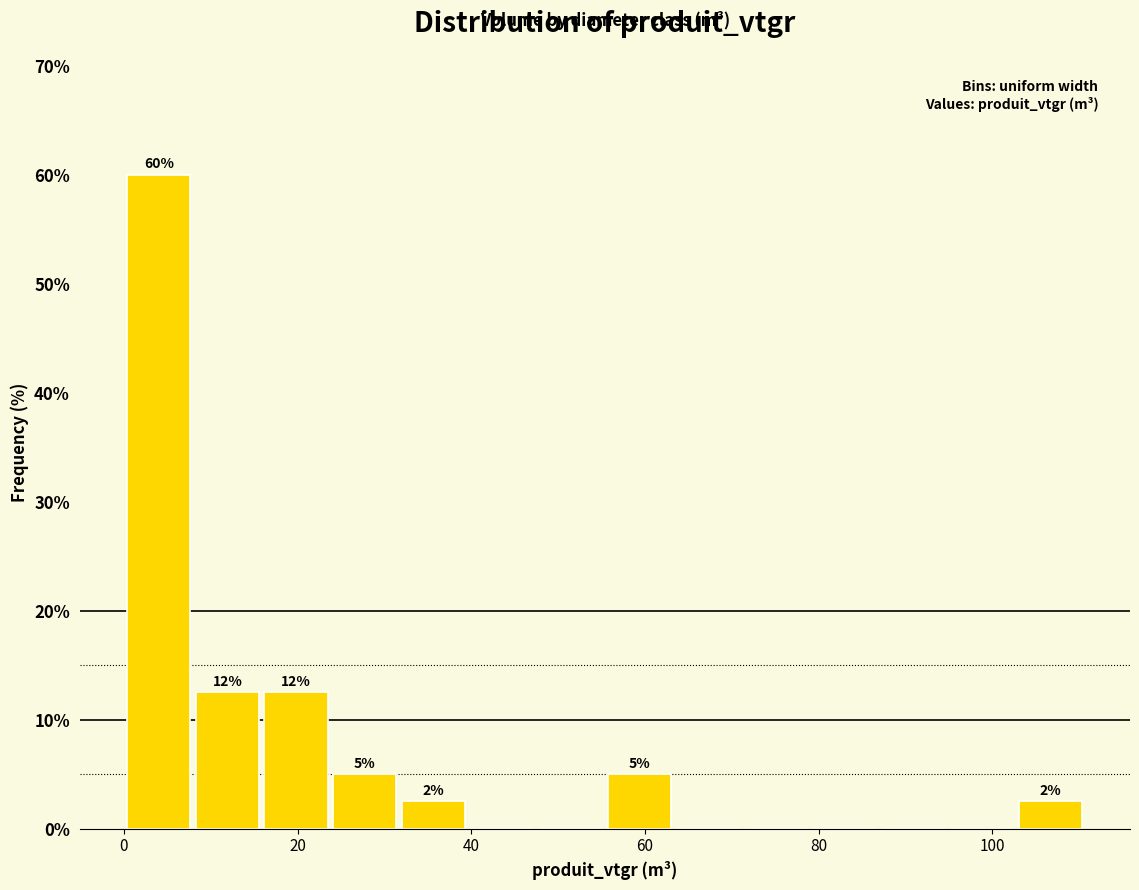

Around what value on the x-axis is the tallest bar? Give the approximate position of its centre, as read against the axis.

4